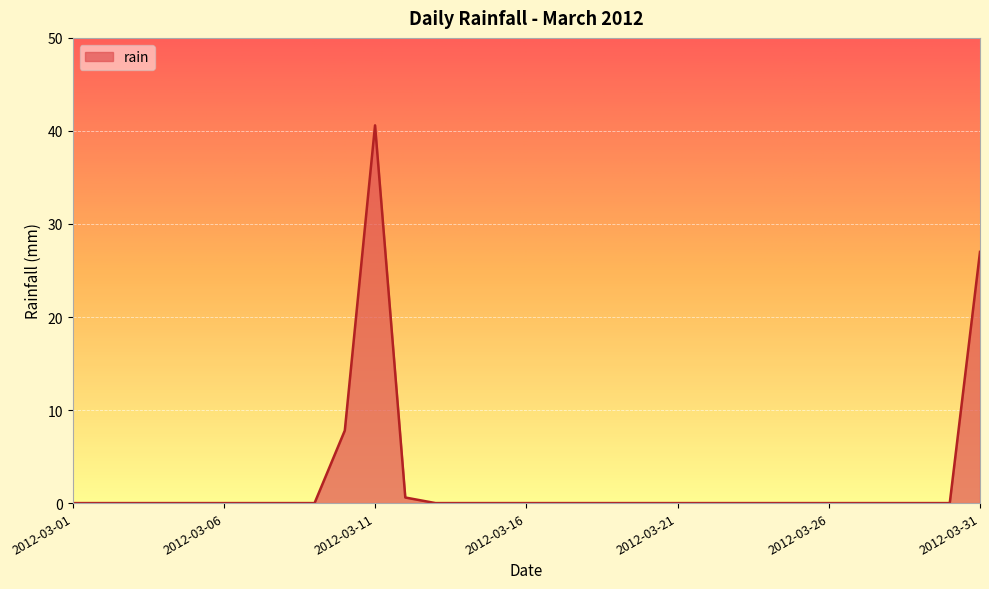

True or false: there are more than 0 points higher than both neighbors.

True